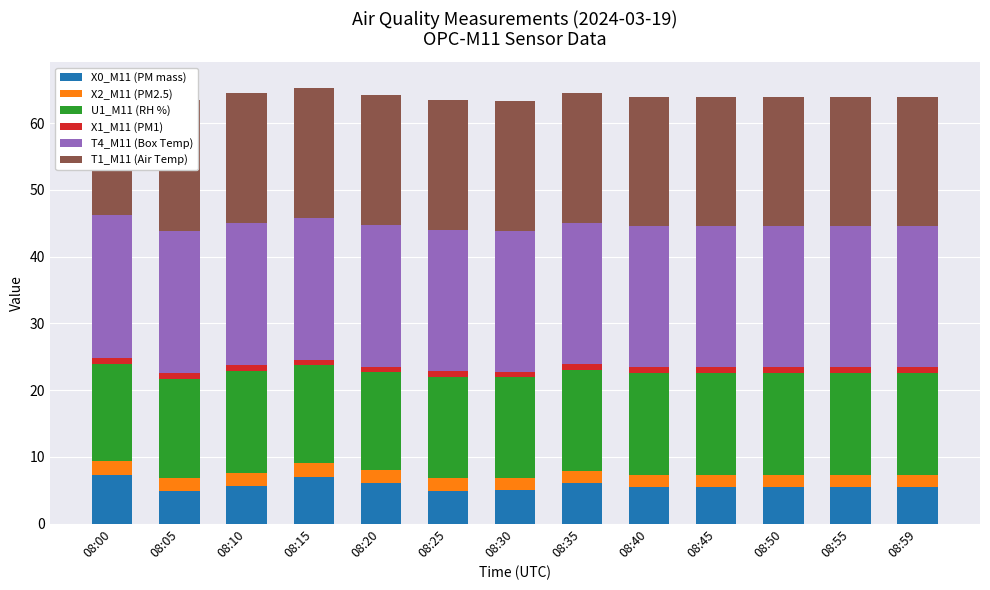

How many groups of bars are there?

13